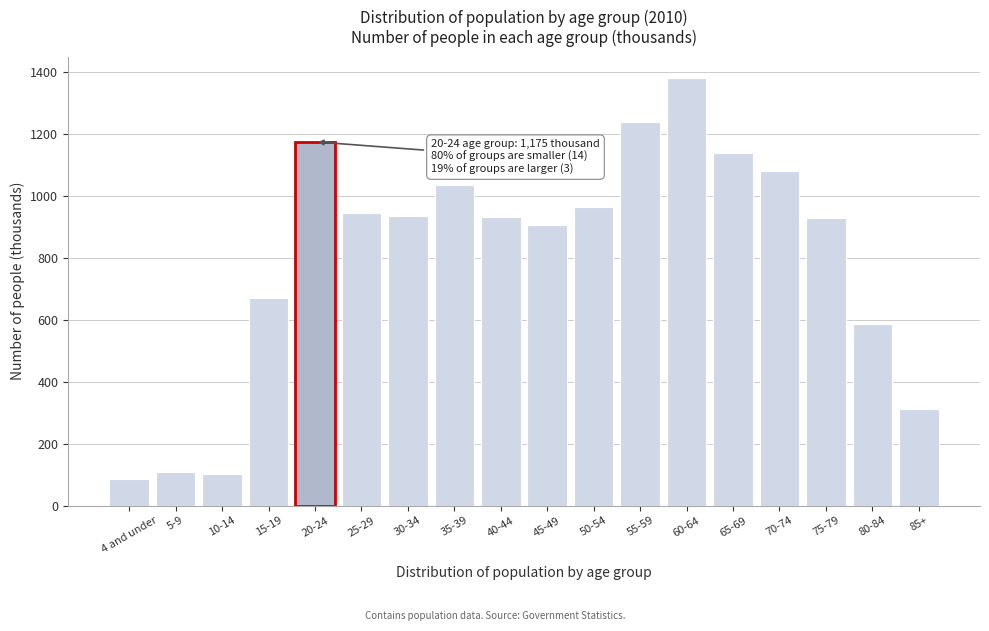

Which has a higher value, 10-14 or 40-44?

40-44